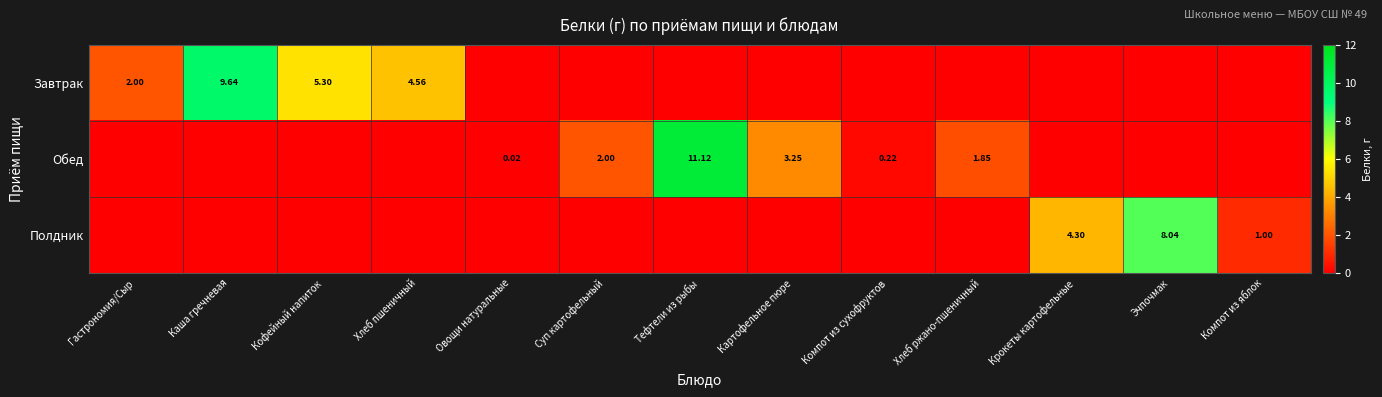

Which series has the largest total across all categories?

Завтрак